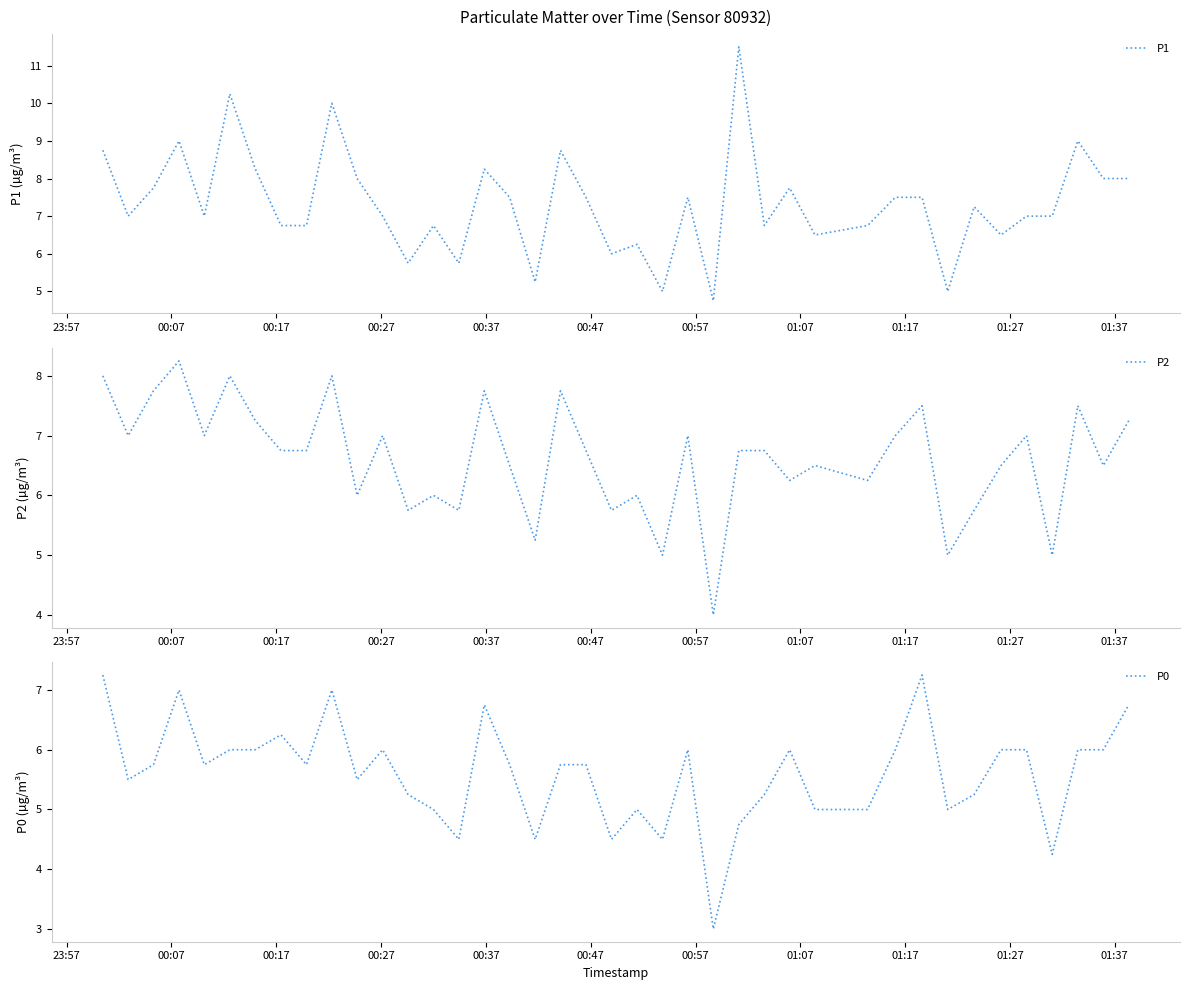

What is the highest value of the P1 series?

11.5